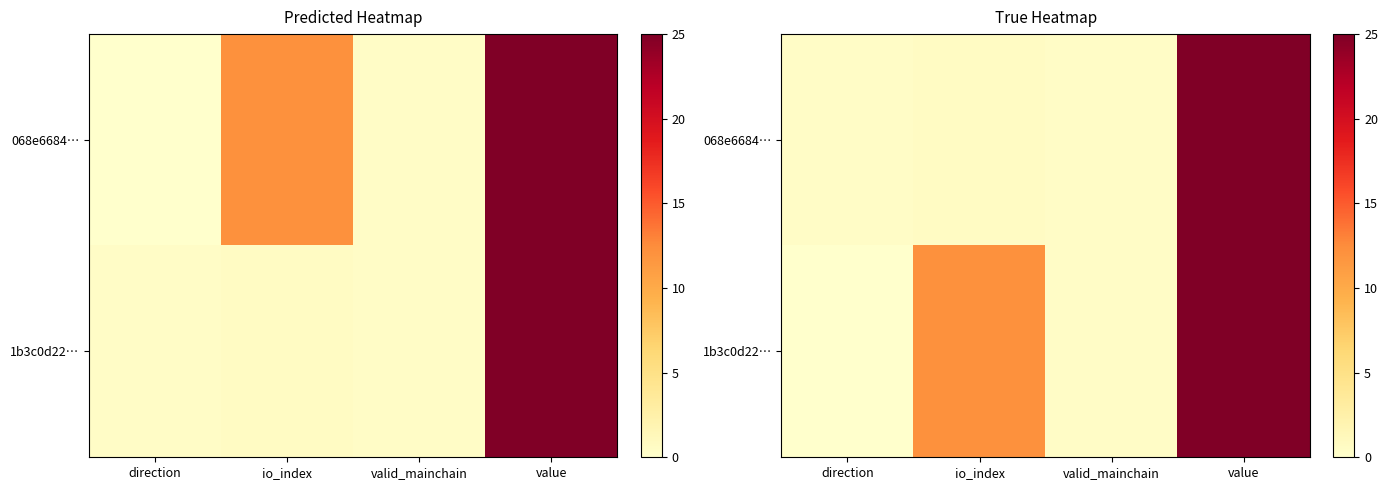

The 1b3c0d22… series shows 0.3 at valid_mainchain. True or false?

False